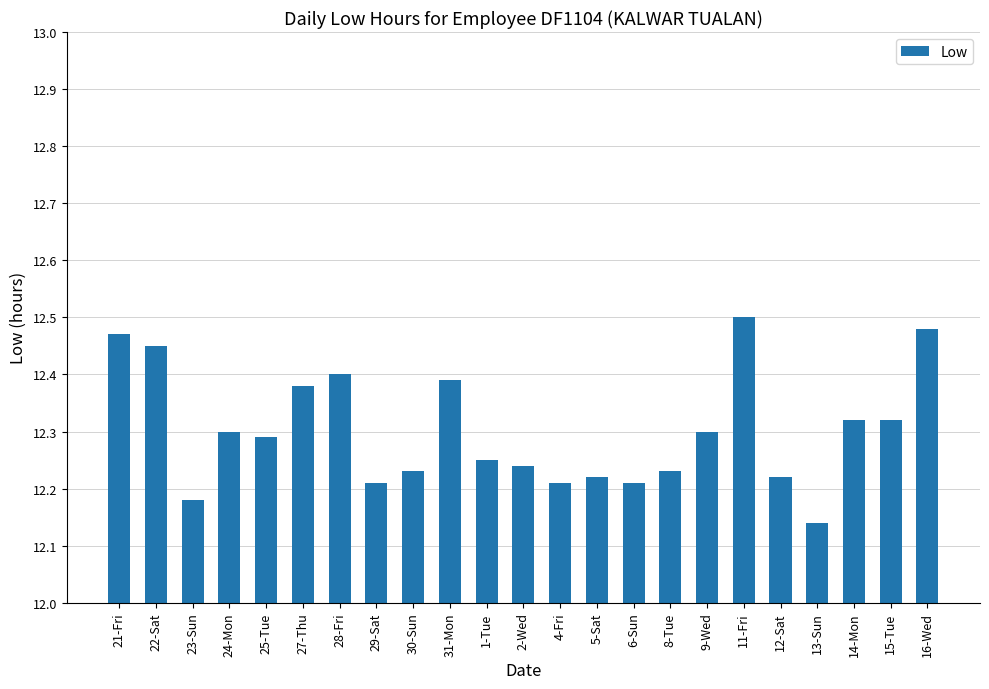

Where is the data nearest to the value 12?

13-Sun